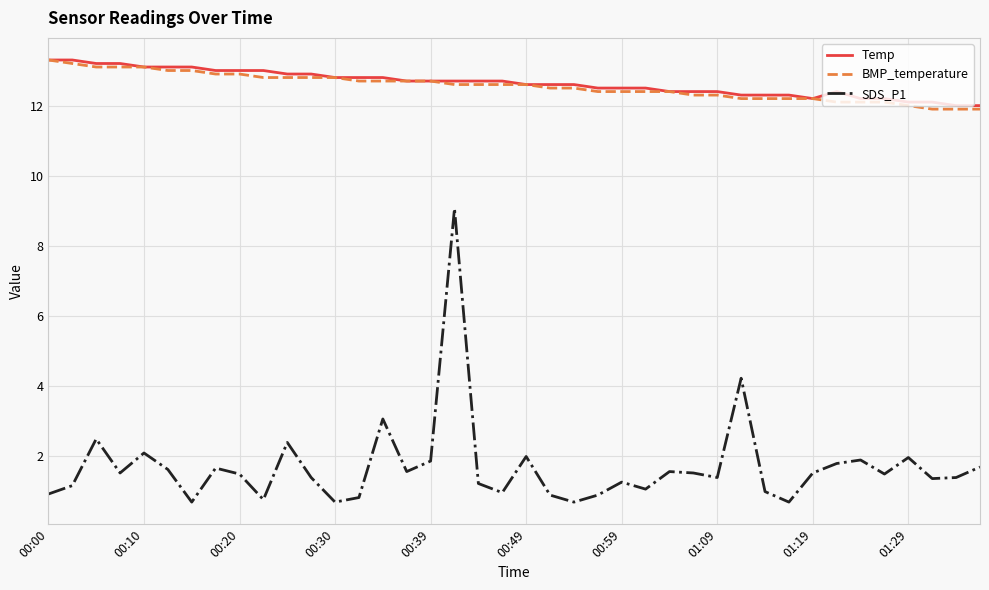

What is the smallest value displayed?

0.7